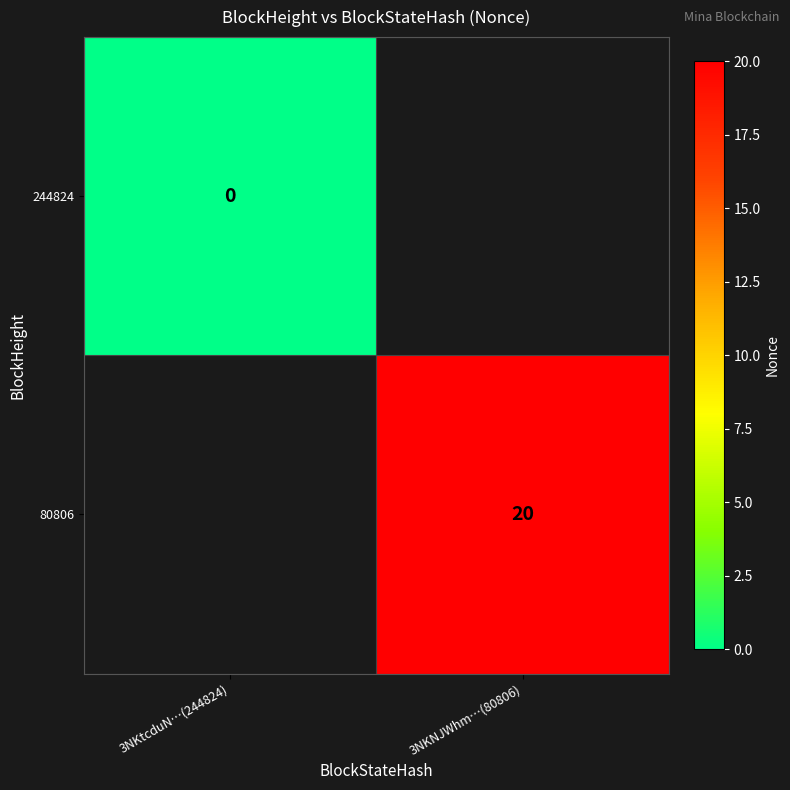

True or false: 80806 has a value of 20 at 3NKNJWhm…(80806).

True